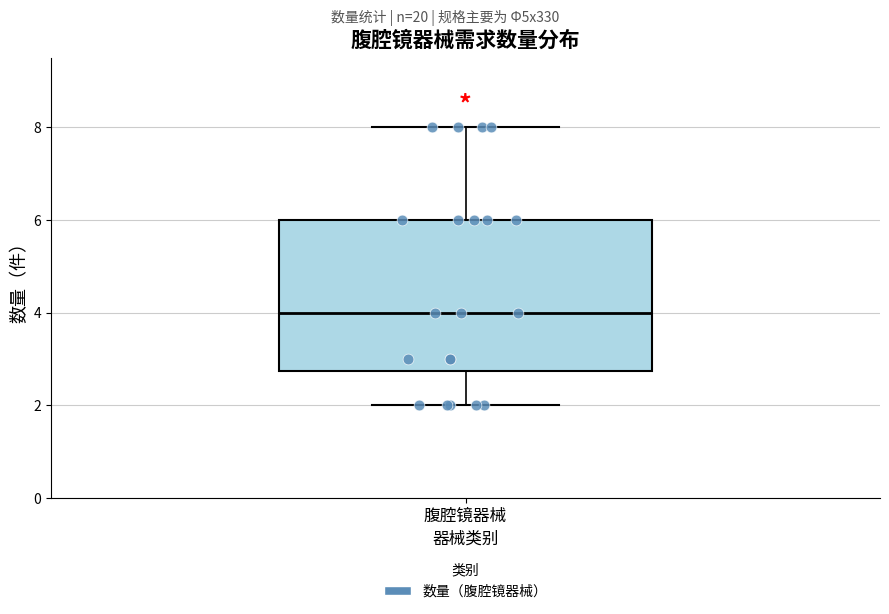

Where does the upper whisker of the box for 腹腔镜器械 end on the y-axis? The values are not printed on the chart, so give them approximately, as read against the axis.

8.0